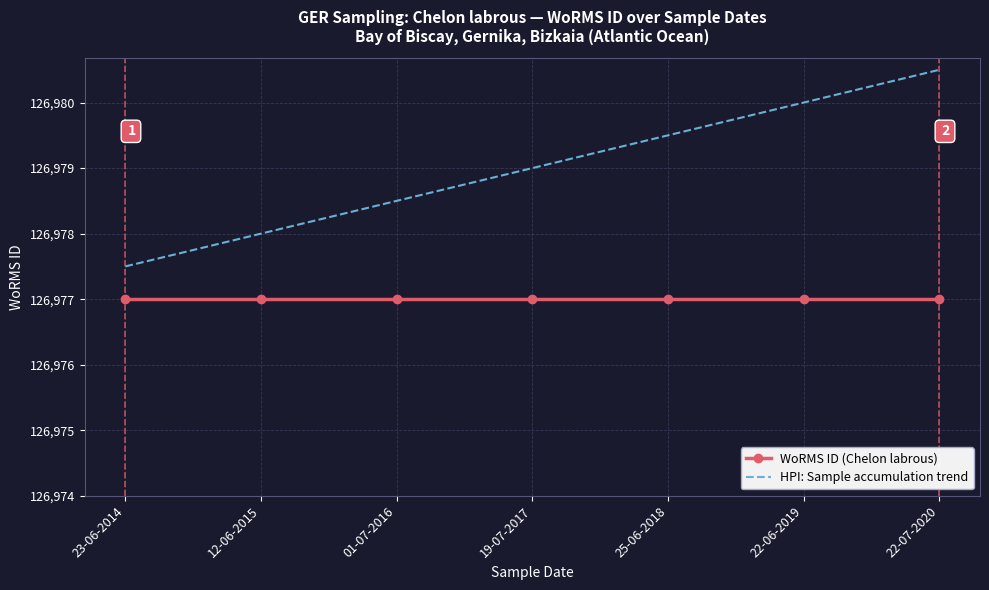

True or false: WoRMS ID (Chelon labrous) and HPI: Sample accumulation trend intersect in this chart.

False